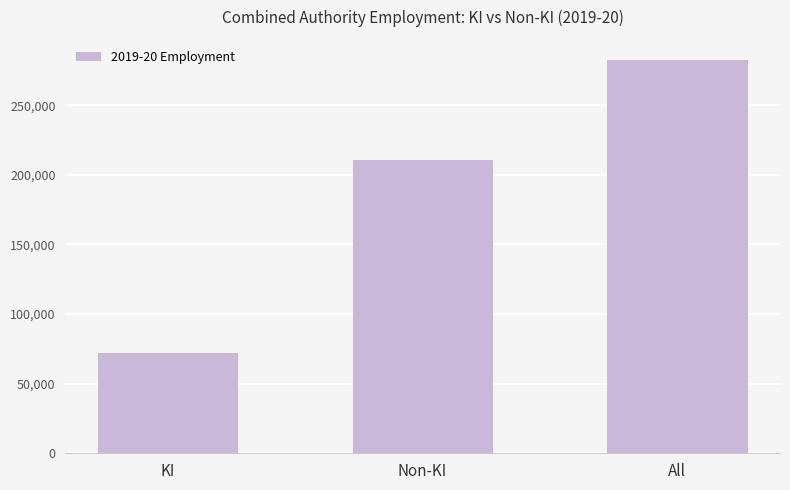

Where is the data nearest to the value 177352?

Non-KI